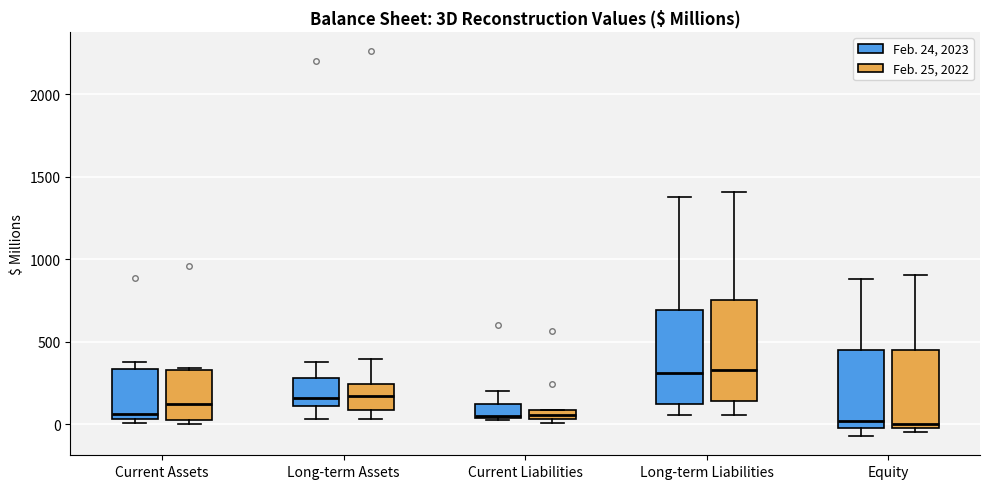

Where is the upper edge of the box for Equity (Feb. 25, 2022) on the y-axis? The values are not printed on the chart, so give them approximately, as read against the axis.

450